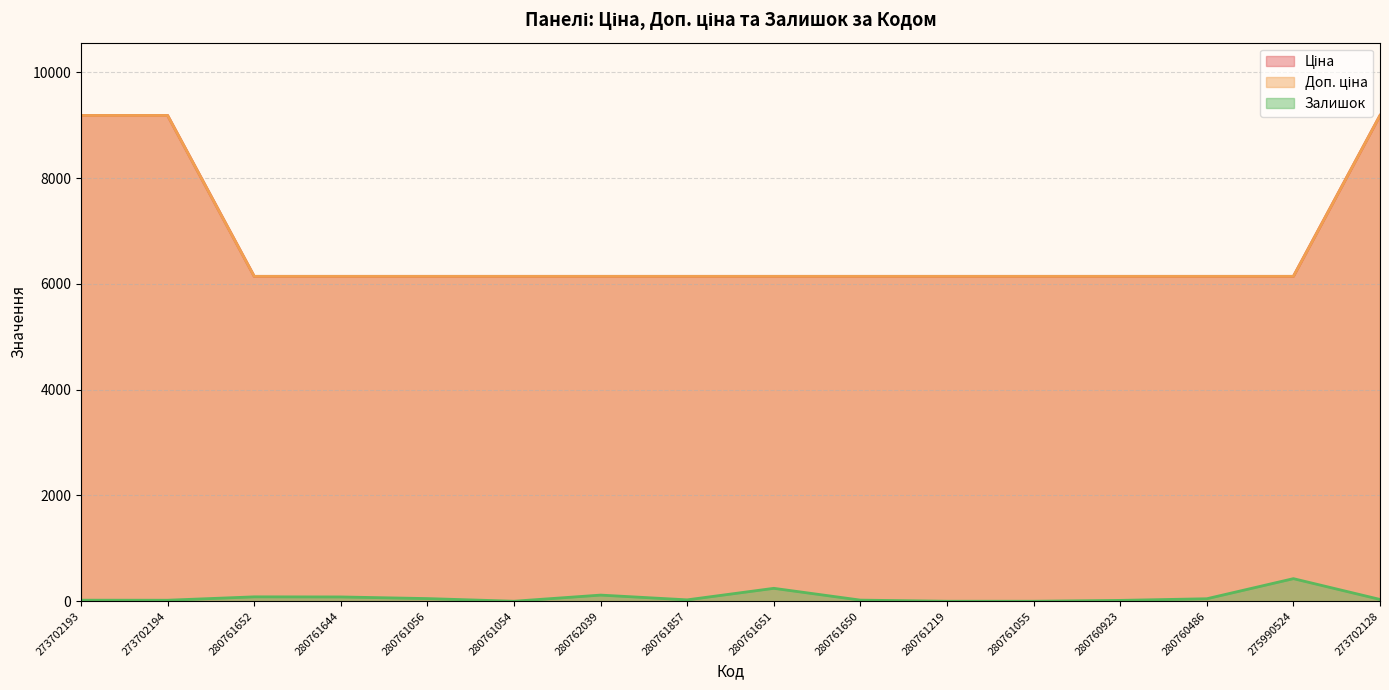

What is the average value of the Ціна series?

6713.7